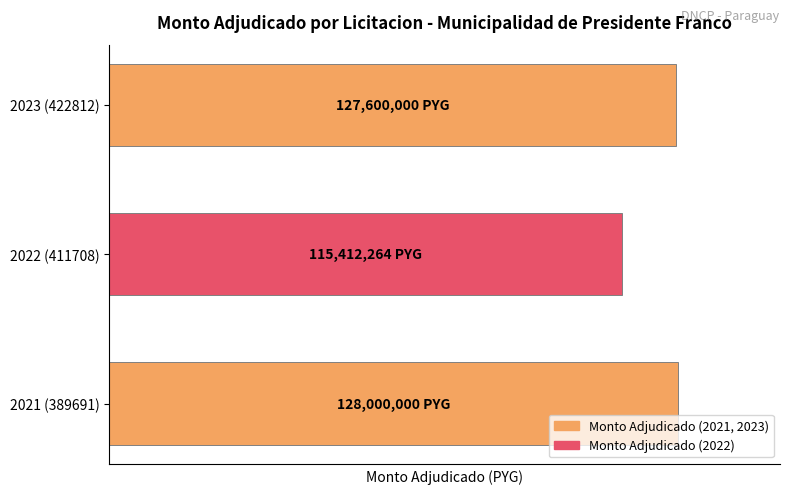

Where is the data nearest to the value 121706132?

2023 (422812)